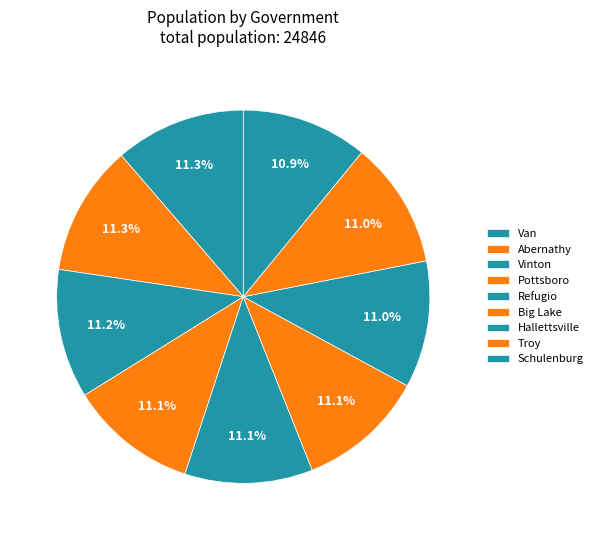

Is it true that Van is 11% of the pie?

True